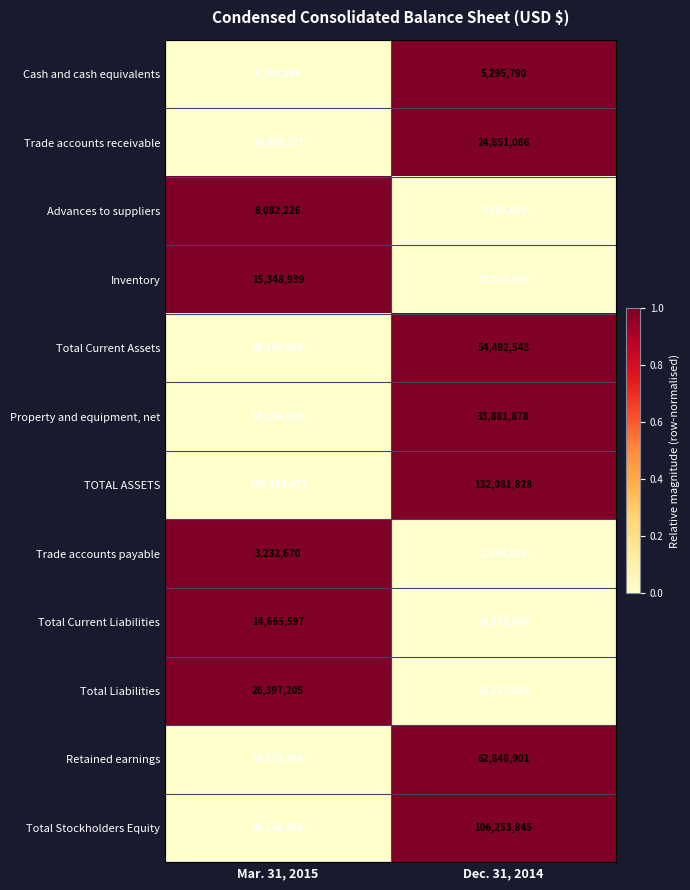

Reading right to left, what are all the values shown in this chart?

Cash and cash equivalents: Dec. 31, 2014=5295790	Mar. 31, 2015=5268856
Trade accounts receivable: Dec. 31, 2014=24851086	Mar. 31, 2015=18806377
Advances to suppliers: Dec. 31, 2014=7889009	Mar. 31, 2015=8082226
Inventory: Dec. 31, 2014=15321856	Mar. 31, 2015=15348939
Total Current Assets: Dec. 31, 2014=54492543	Mar. 31, 2015=48109049
Property and equipment, net: Dec. 31, 2014=33881878	Mar. 31, 2015=33234025
TOTAL ASSETS: Dec. 31, 2014=132081828	Mar. 31, 2015=125163673
Trade accounts payable: Dec. 31, 2014=2550816	Mar. 31, 2015=3232670
Total Current Liabilities: Dec. 31, 2014=14171838	Mar. 31, 2015=14665597
Total Liabilities: Dec. 31, 2014=25827983	Mar. 31, 2015=26397205
Retained earnings: Dec. 31, 2014=62848901	Mar. 31, 2015=54874958
Total Stockholders Equity: Dec. 31, 2014=106253845	Mar. 31, 2015=98766468